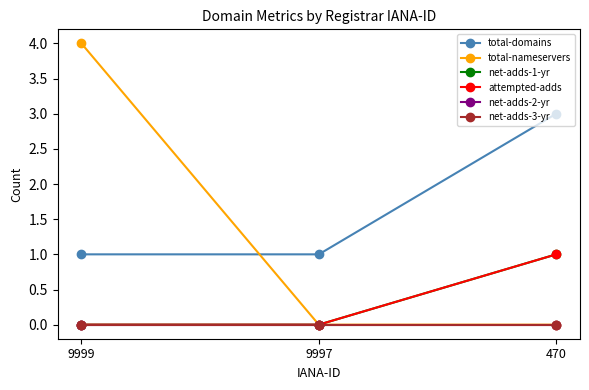

Rank the series by their maximum value, from lowest to highest.

net-adds-2-yr, net-adds-3-yr, net-adds-1-yr, attempted-adds, total-domains, total-nameservers